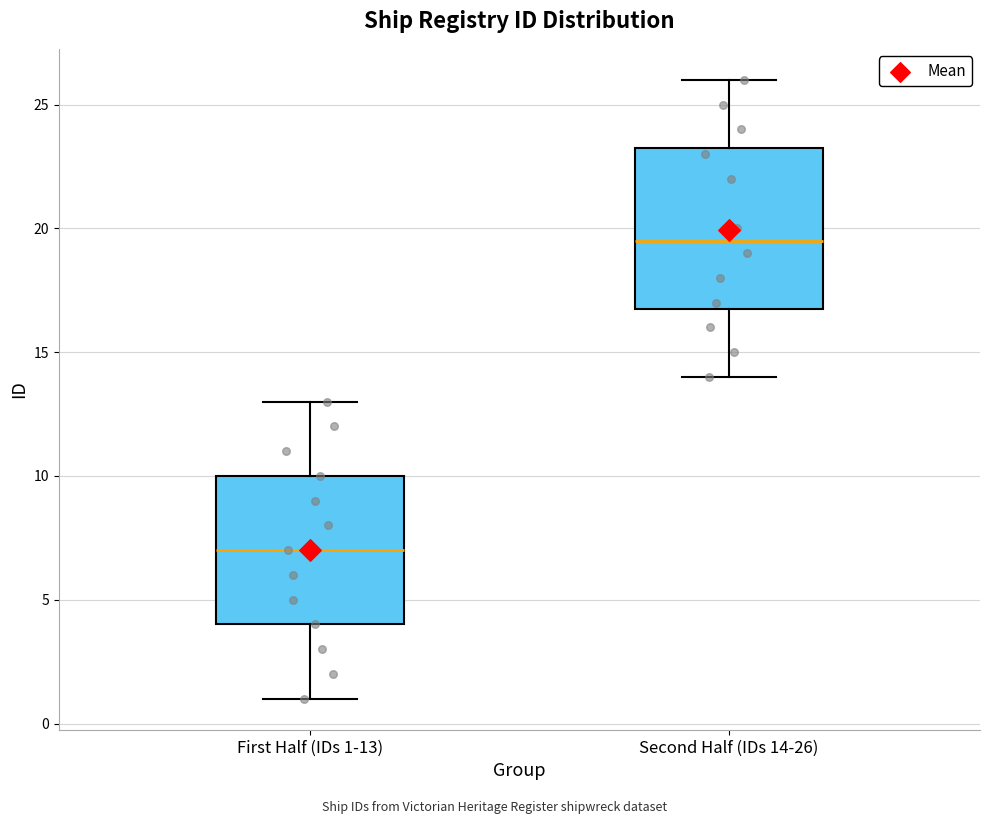

Reading left to right, transcribe this box plot: for each box, give where its median line is, the range the box spans, and where its two whiskers end, as read against the y-axis. The values are not printed on the chart, so give them approximately, as read against the axis.

First Half (IDs 1-13): median 7.0, box 4.0 to 10.0, whiskers 1.0 to 13.0
Second Half (IDs 14-26): median 19.5, box 17.0 to 23.5, whiskers 14.0 to 26.0